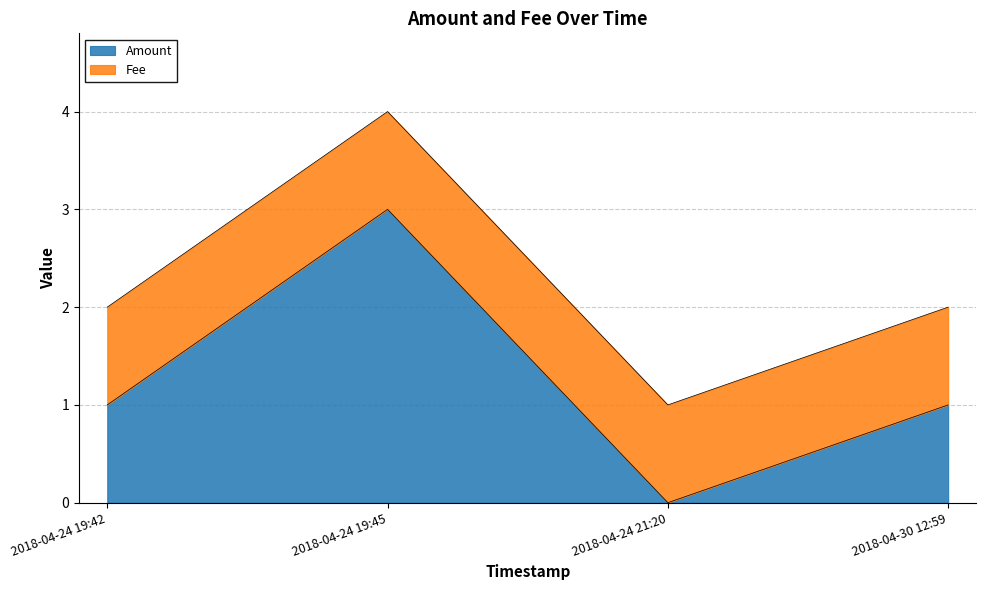

What is the sum of the values at 2018-04-30 12:59 and 2018-04-24 21:20?

1